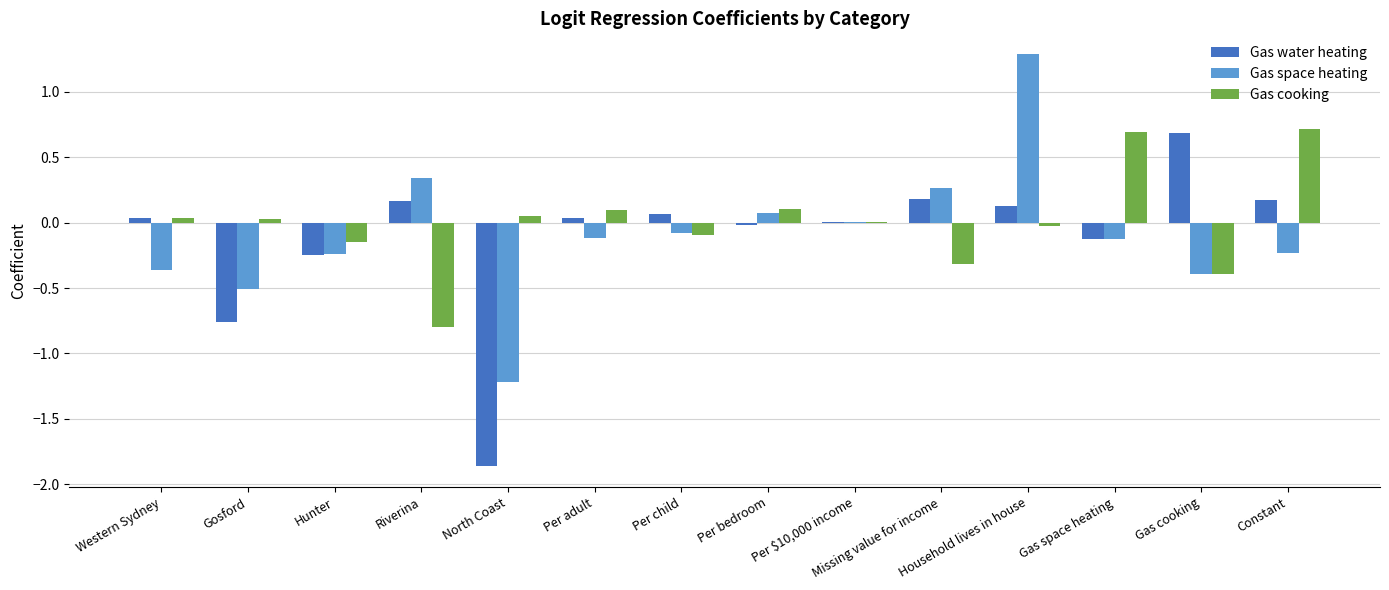

At which category is the sum across all series the highest?

Household lives in house